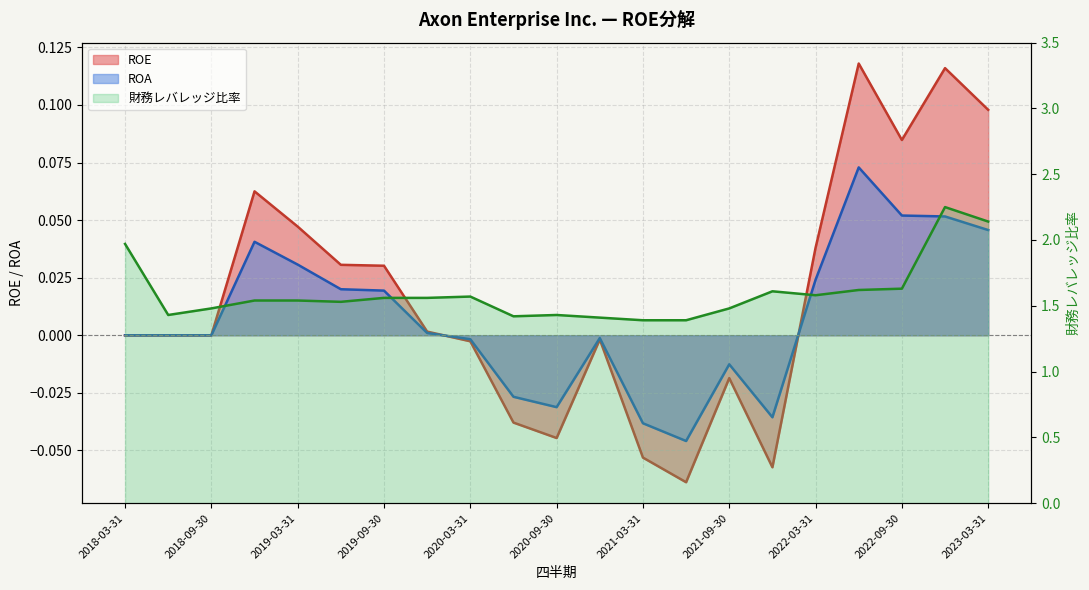

What are all the series names shown in the legend?

ROE, ROA, 財務レバレッジ比率